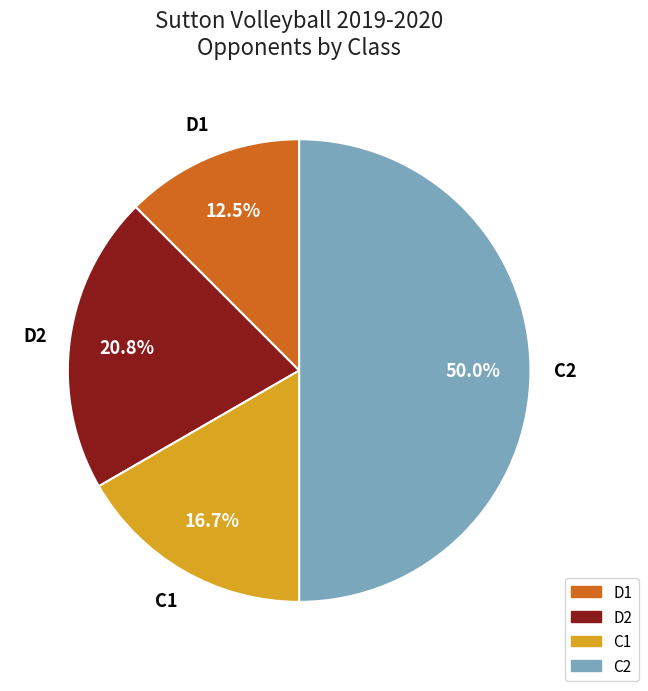

What percentage do C2 and D1 together represent?

62.5%